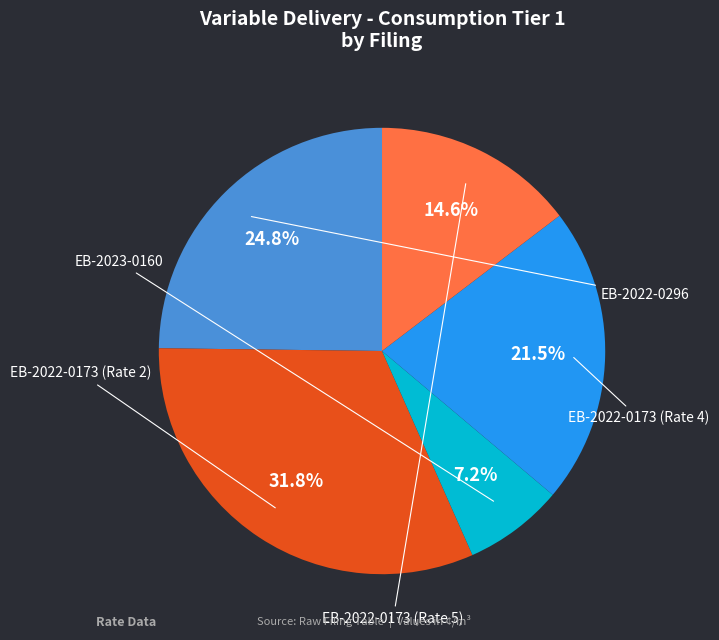

Approximately how many times larger is the value at EB-2023-0160 compared to EB-2022-0173 (Rate 5)?

0.5